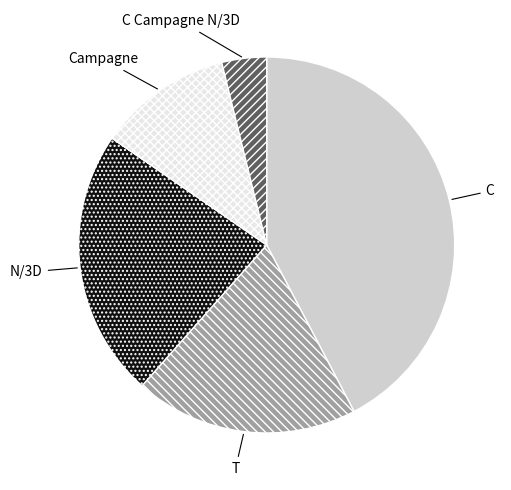

Does any single category account for the majority?

No